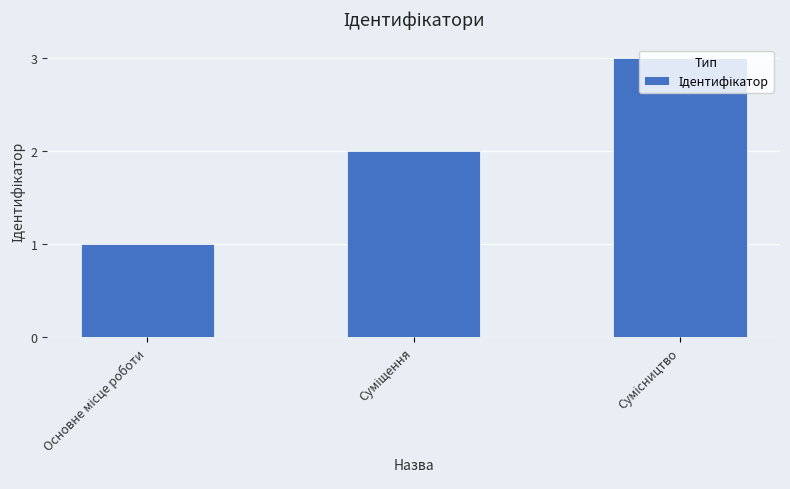

Reading left to right, what are all the values shown in this chart?

1	2	3